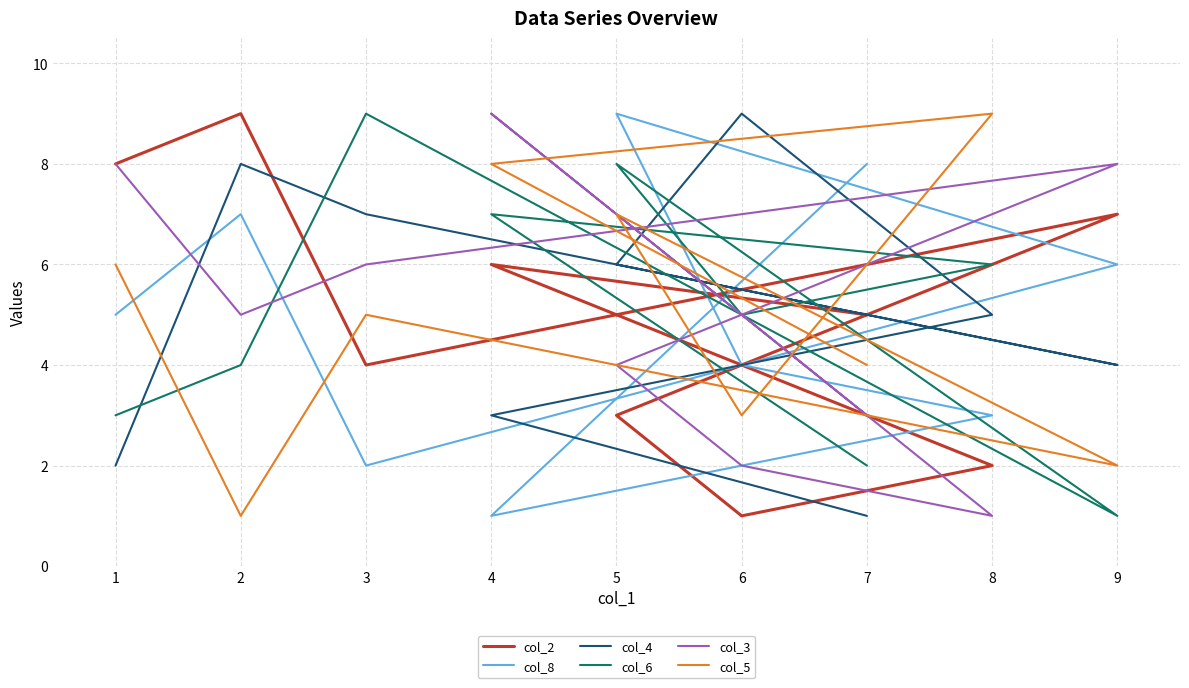

What is the label of the 7th point from the right?

3